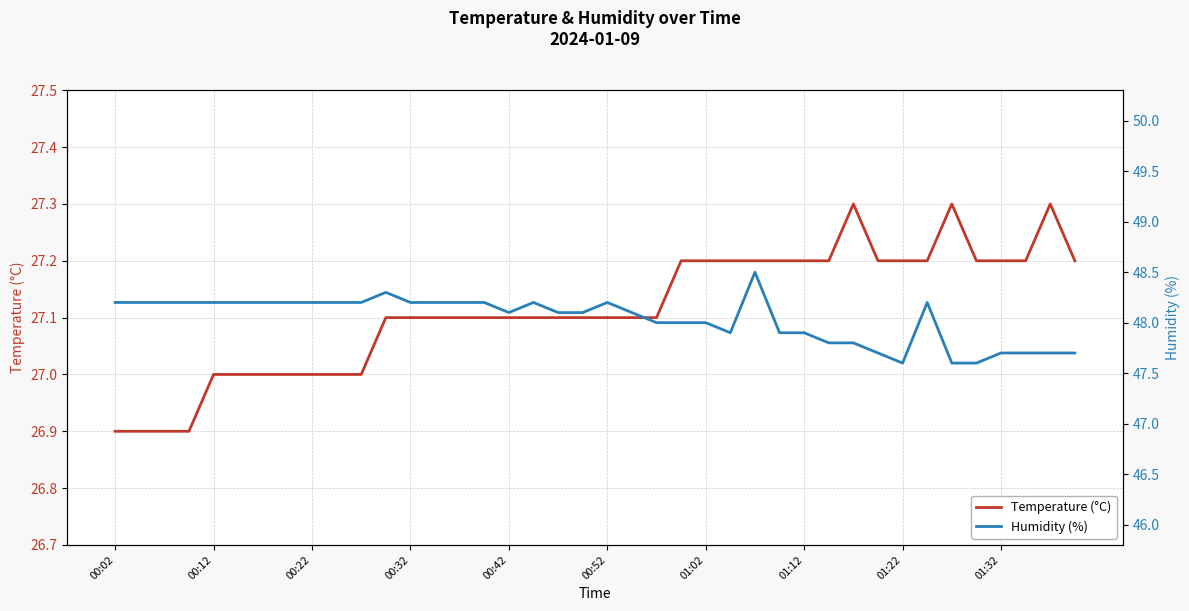

What is the total value across all series at 17?

75.3